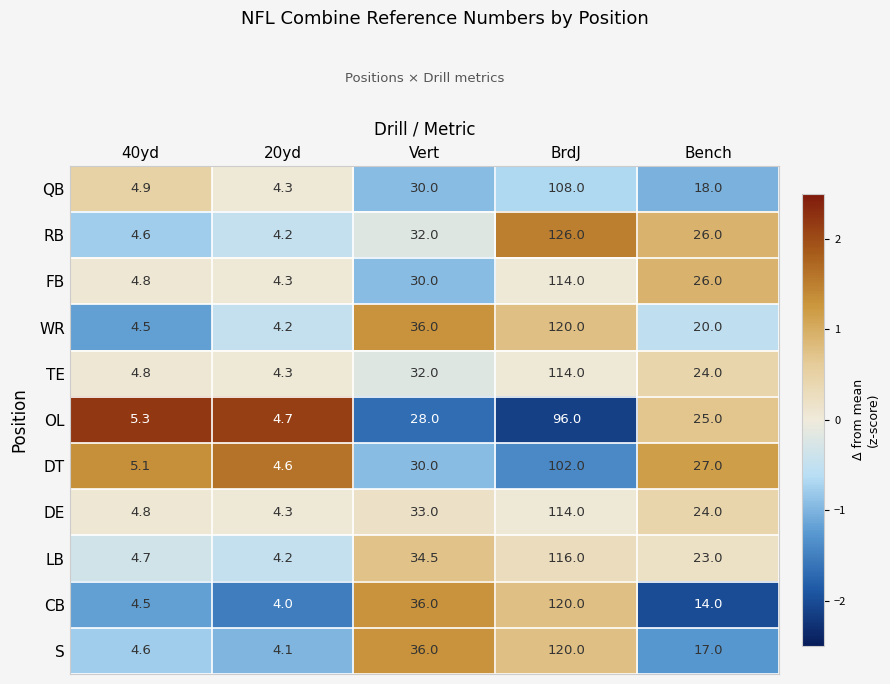

What is the maximum value shown in the chart?

126.0